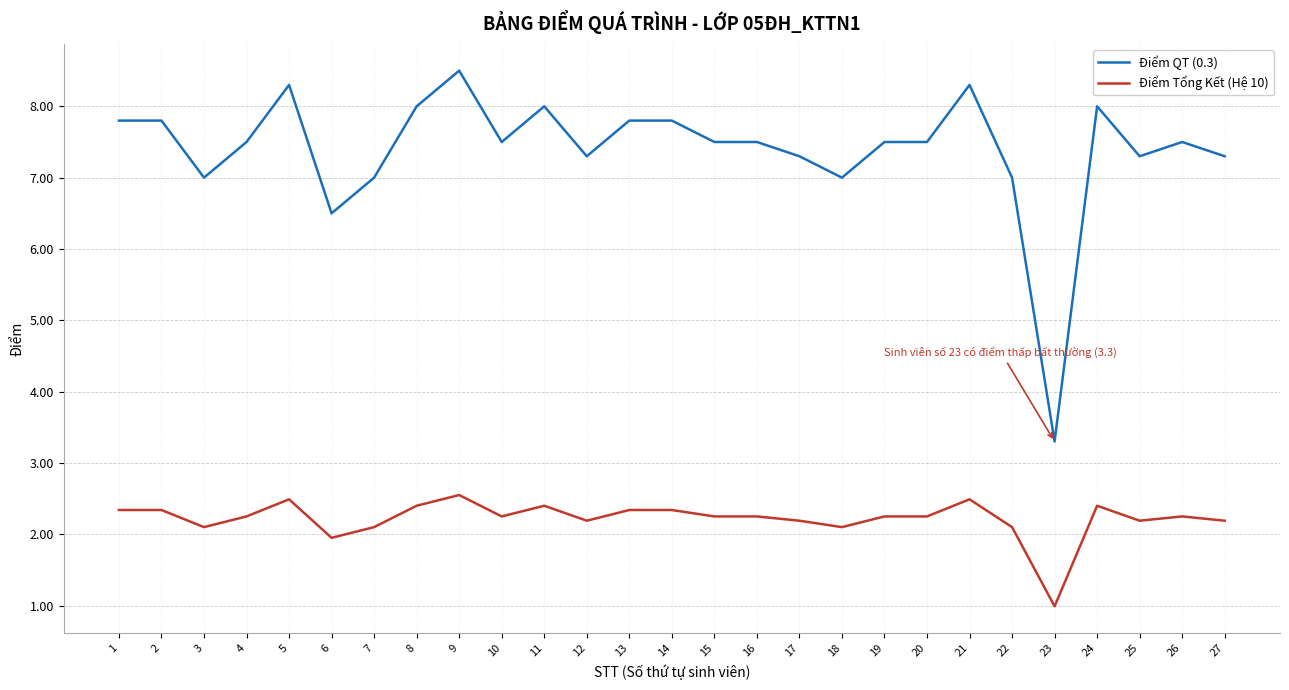

The Điểm QT (0.3) series shows 2.2 at 27. True or false?

False